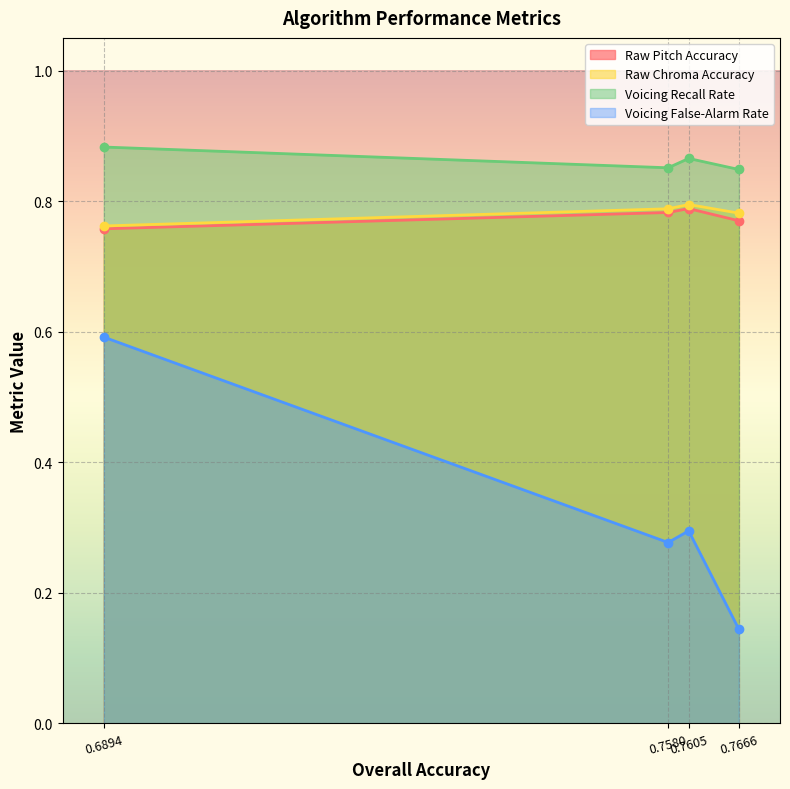

How many Voicing False-Alarm Rate values are between 0 and 1?

4